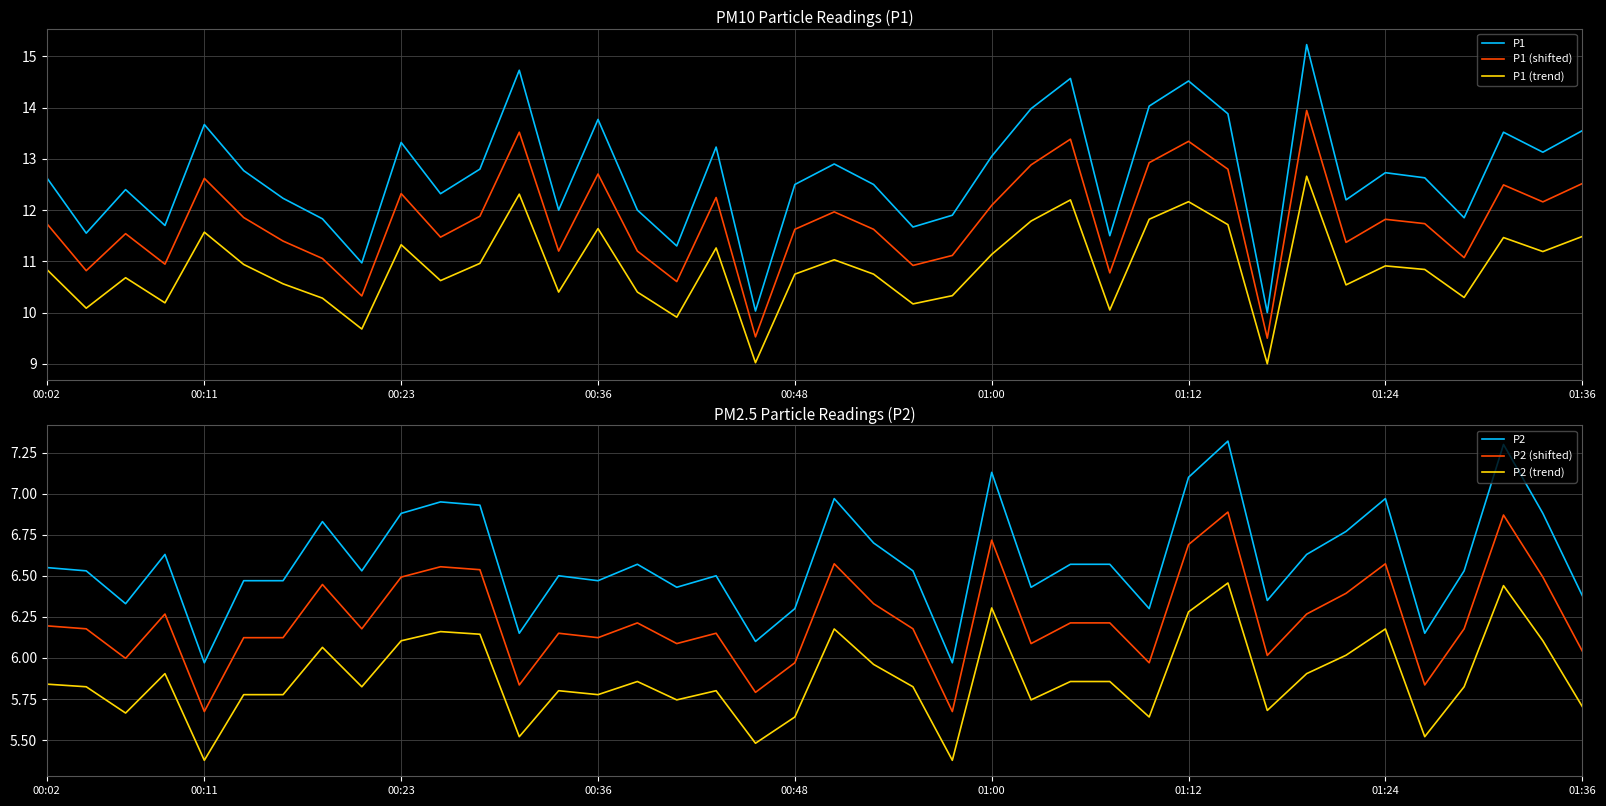

True or false: P1 (shifted) and P1 cross at least once.

False